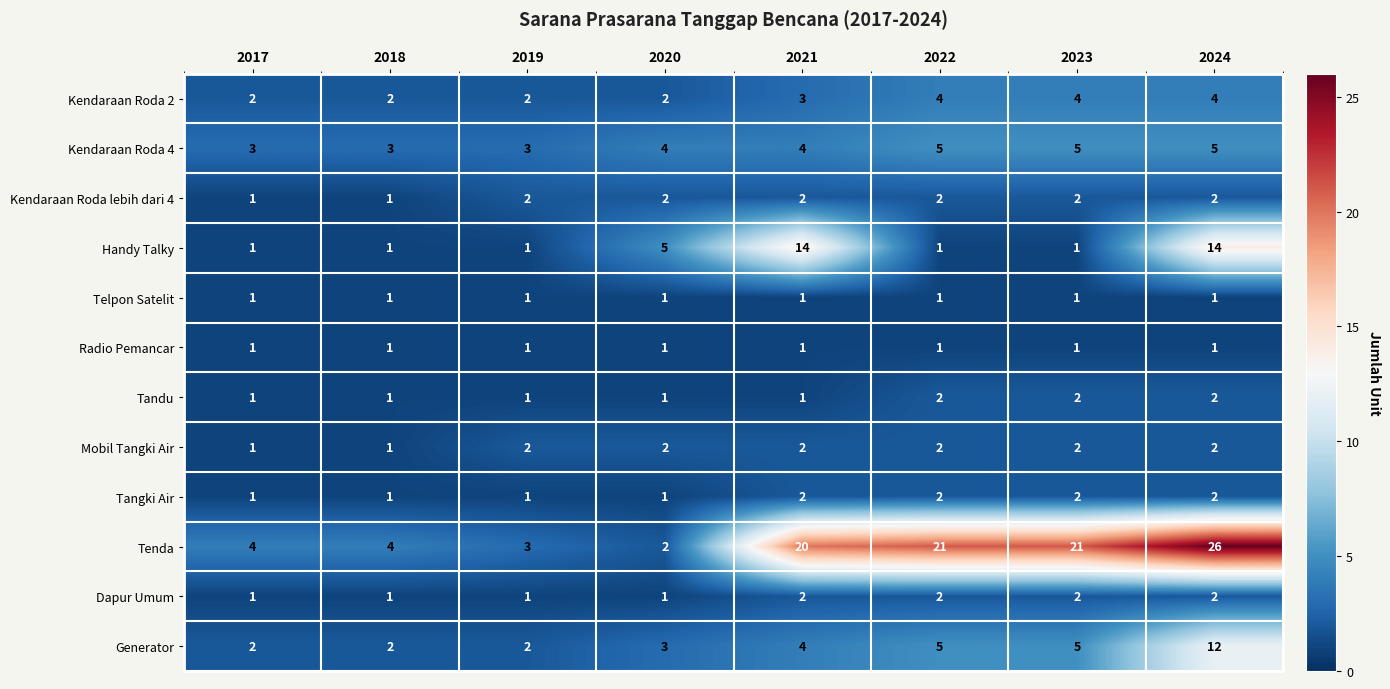

Which series has the widest spread of values?

Tenda